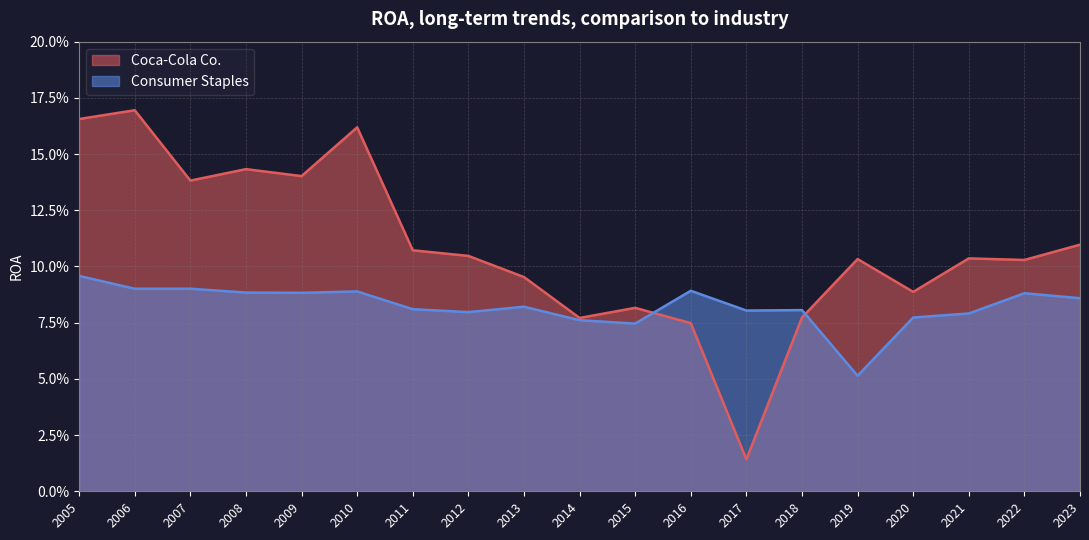

What are all the series names shown in the legend?

Coca-Cola Co., Consumer Staples